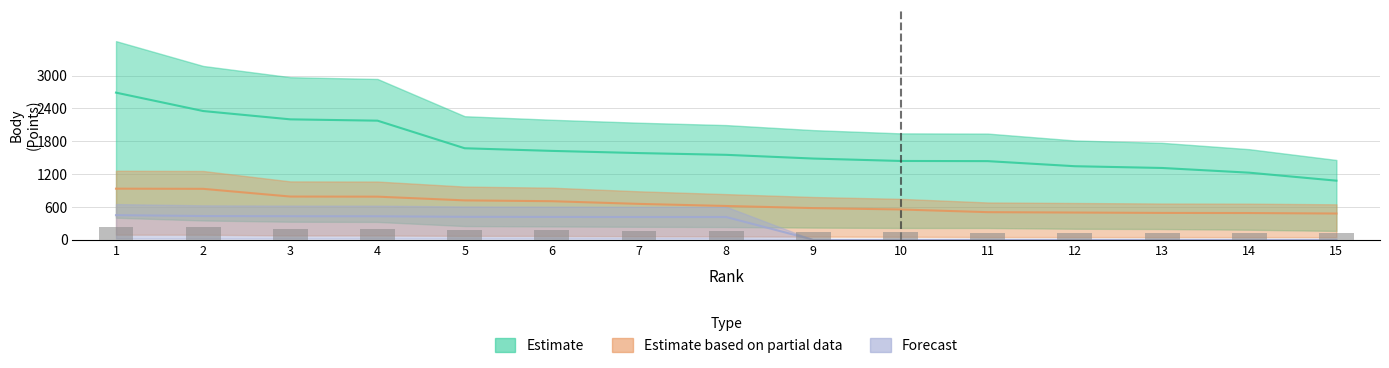

The value of Forecast at 13 is 0. True or false?

True